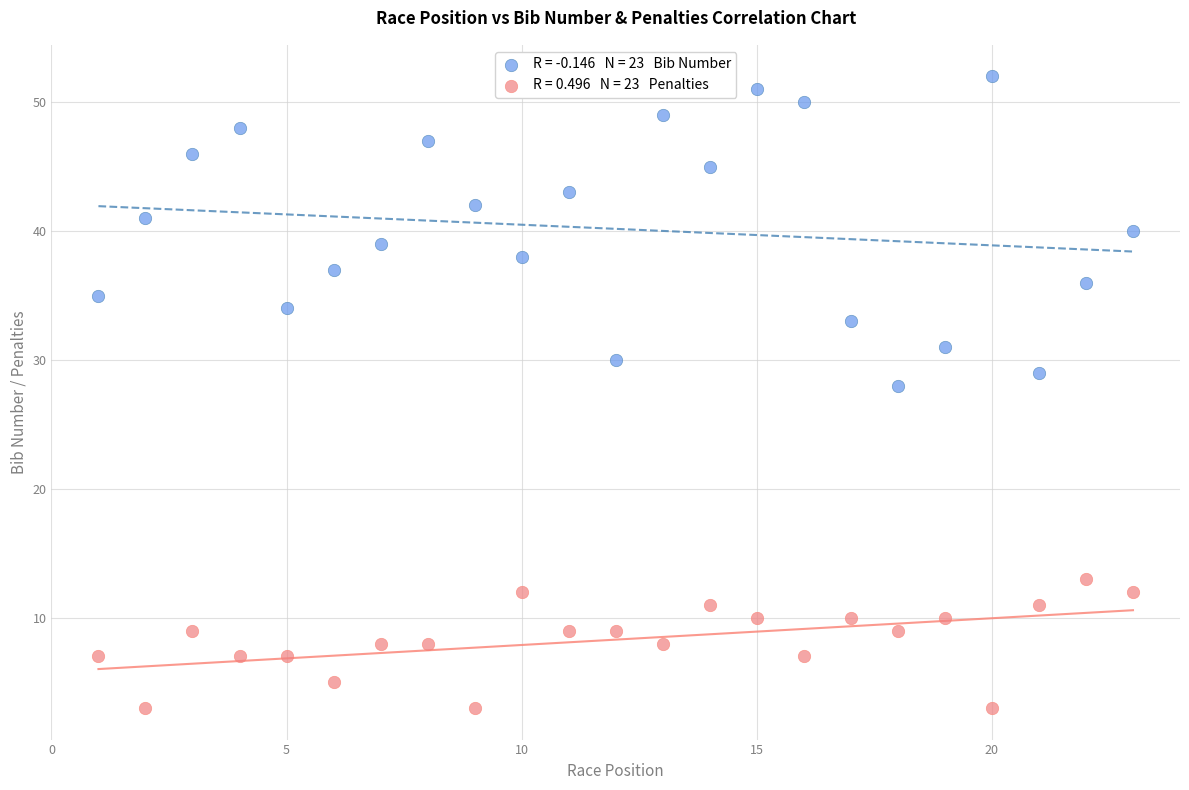

Across all data points, what is the range of Y values (max minus min)?

49